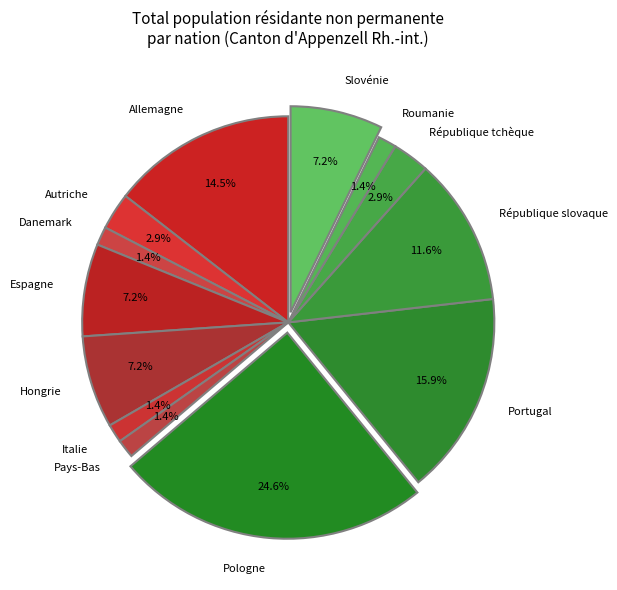

How many segments does this pie chart have?

13